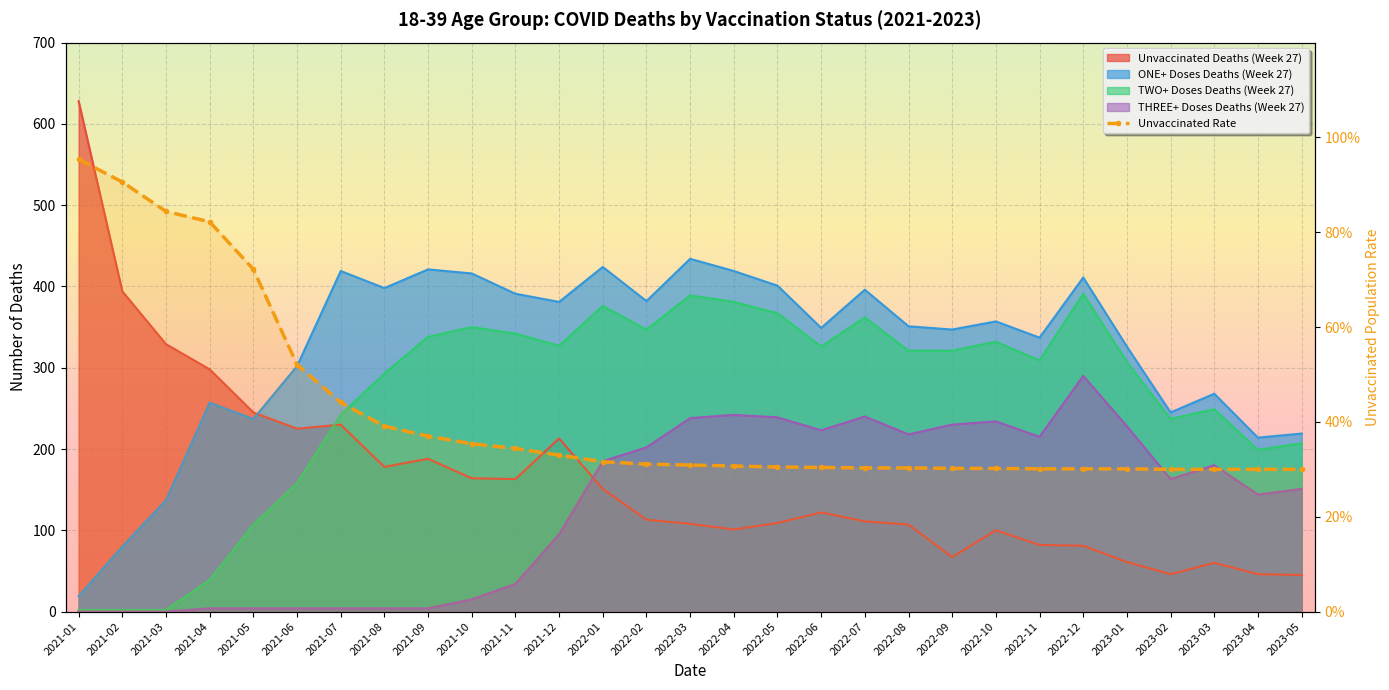

Is it true that ONE+ Doses Deaths (Week 27) equals 245.0 at 2023-02?

True